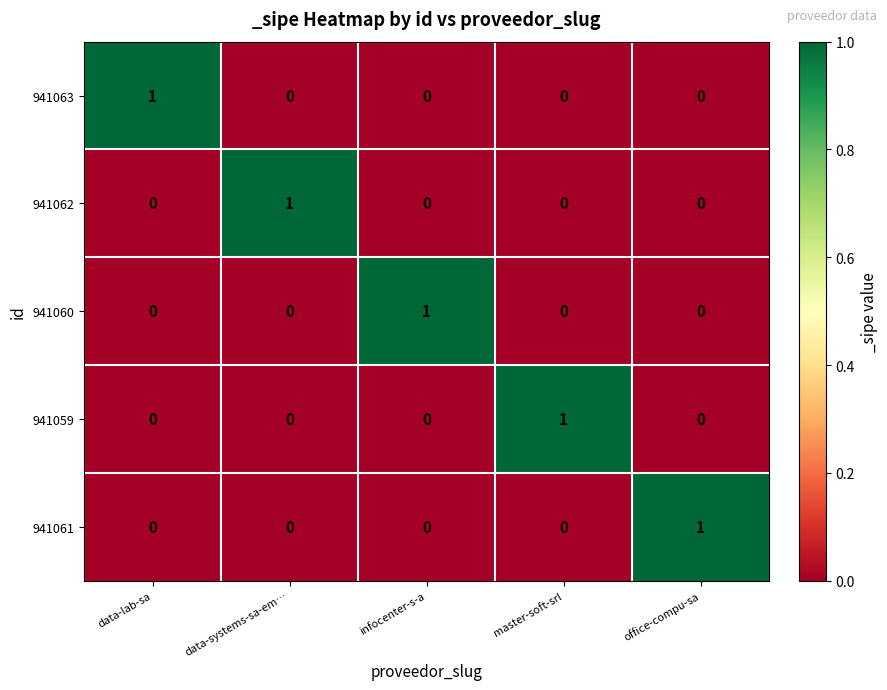

The 941062 series shows 1 at data-systems-sa-em…. True or false?

True